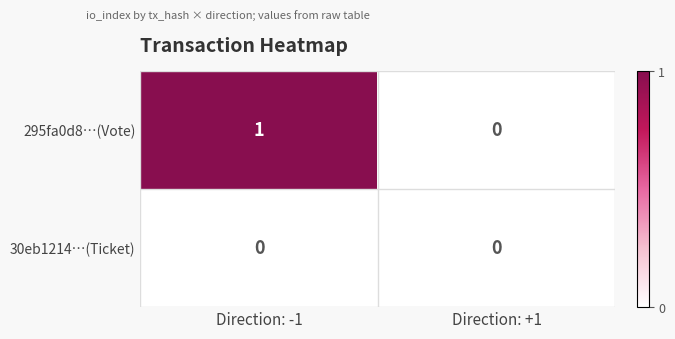

Reading left to right, transcribe all the data shown in this chart.

295fa0d8…(Vote): 1	0
30eb1214…(Ticket): 0	0